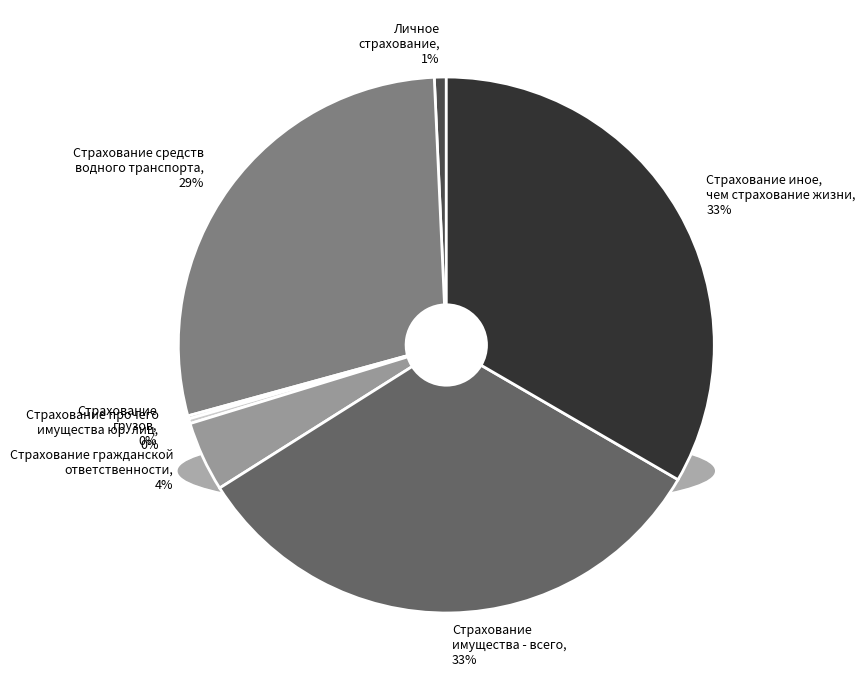

Do Личное страхование and Страхование средств водного транспорта together represent more than half of the pie?

No